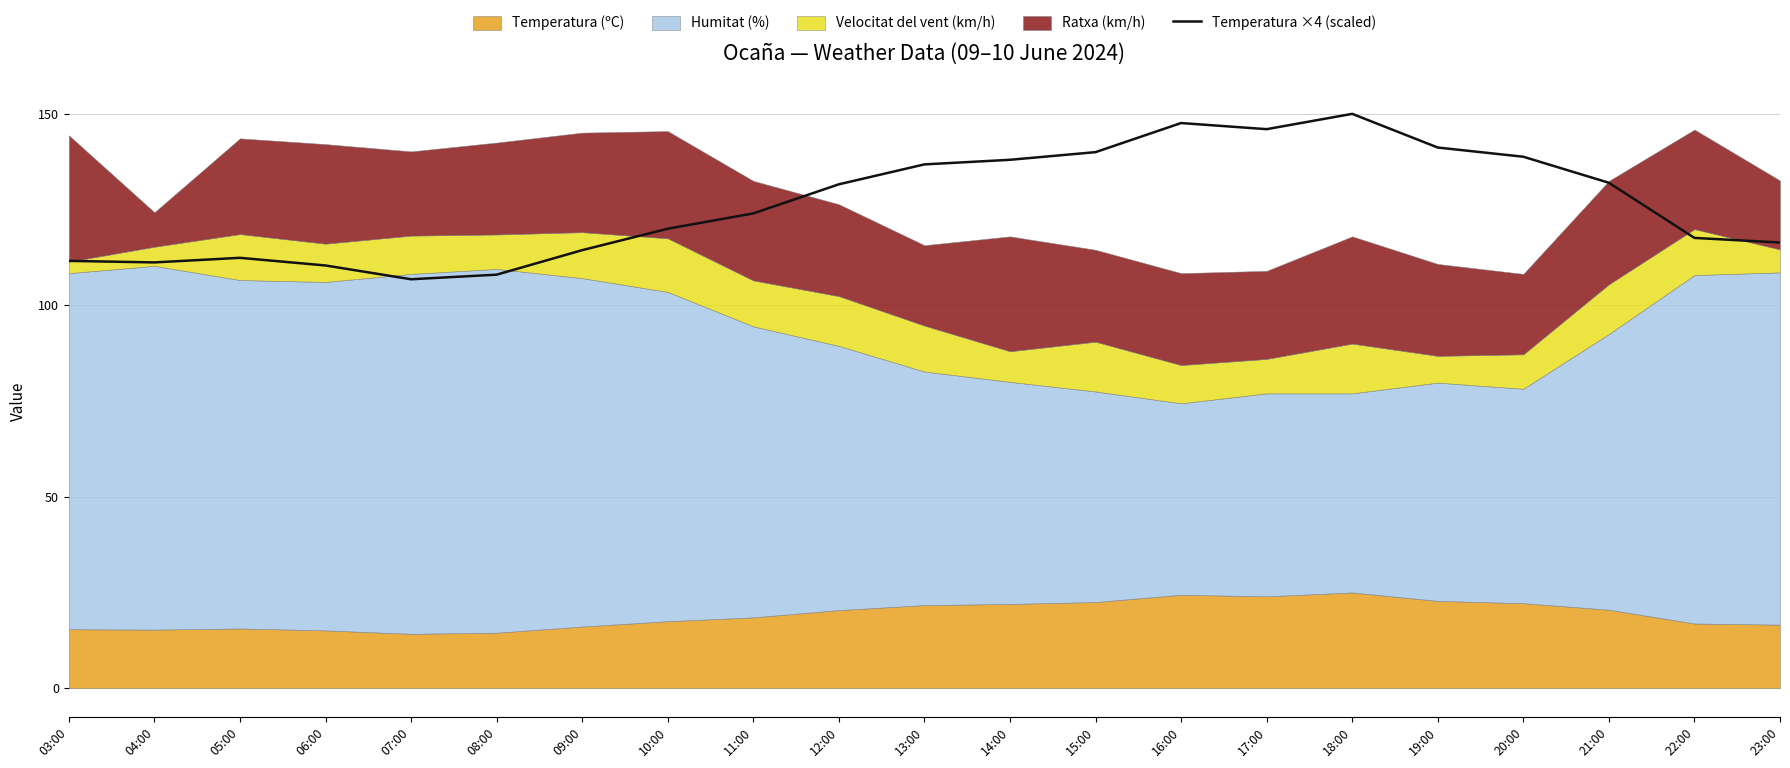

What is the change in value from 13:00 to 20:00?

+2.0